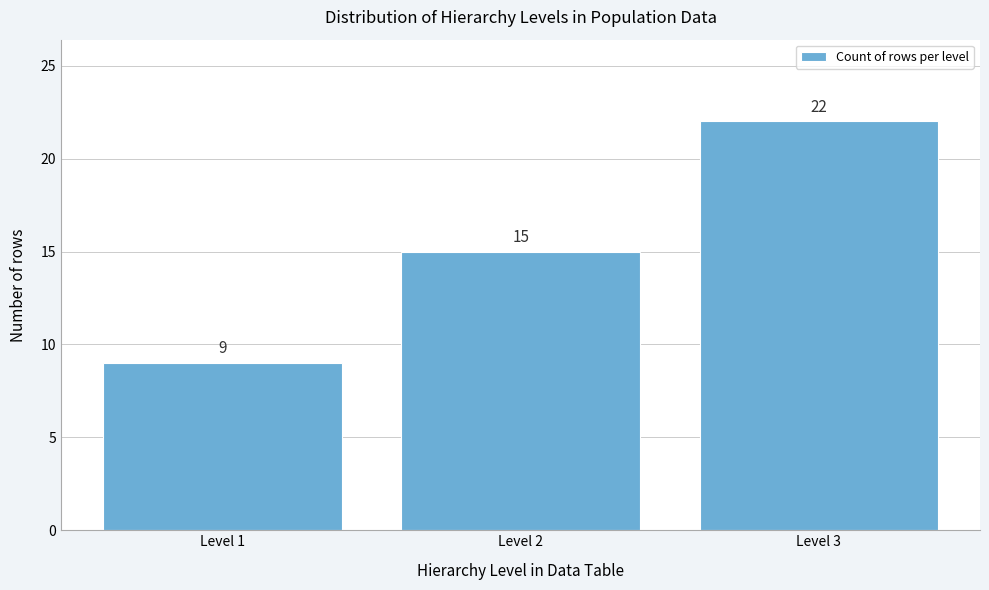

Reading left to right, transcribe all the data shown in this chart.

Level 1=9	Level 2=15	Level 3=22